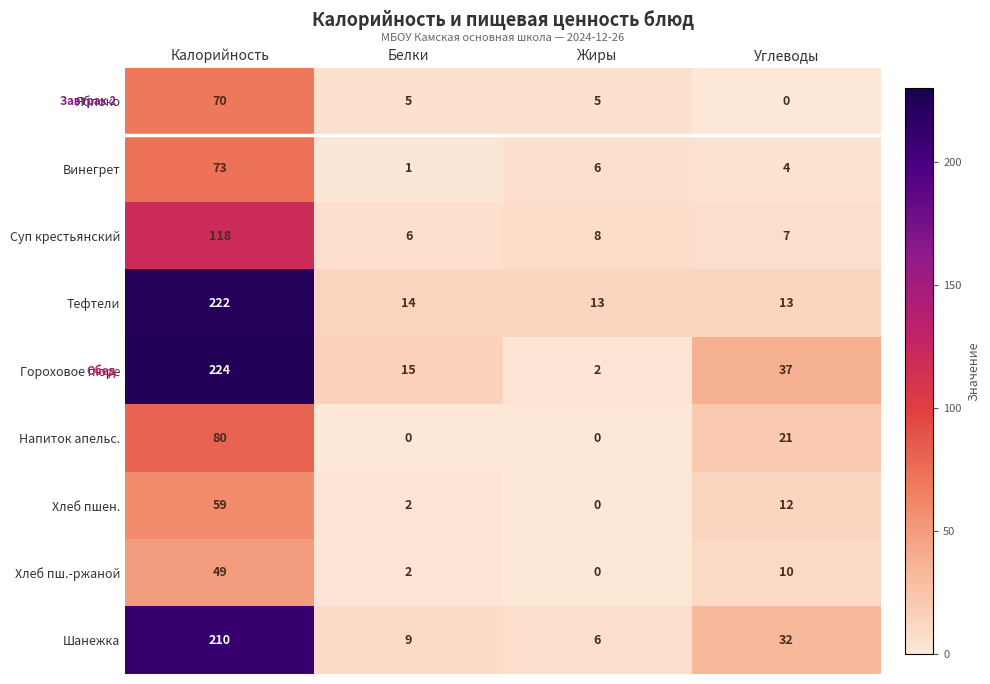

Read the Винегрет value at Калорийность, to the nearest 10.

70